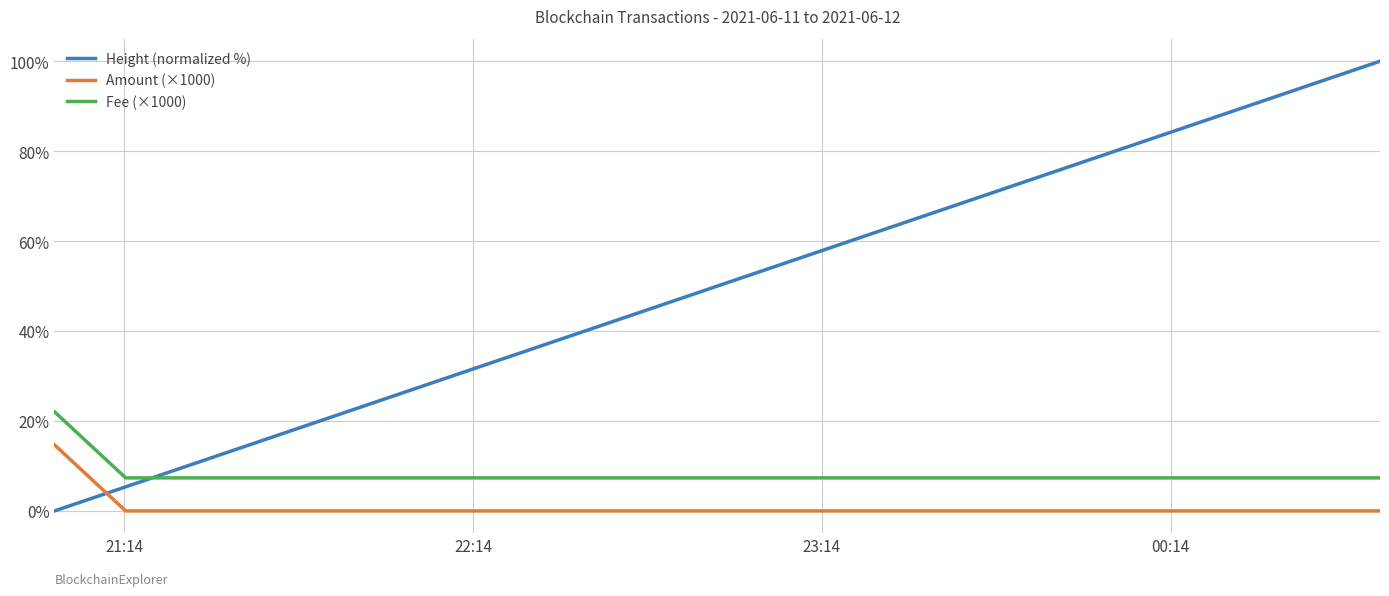

Which series has the largest total across all categories?

Height (normalized %)